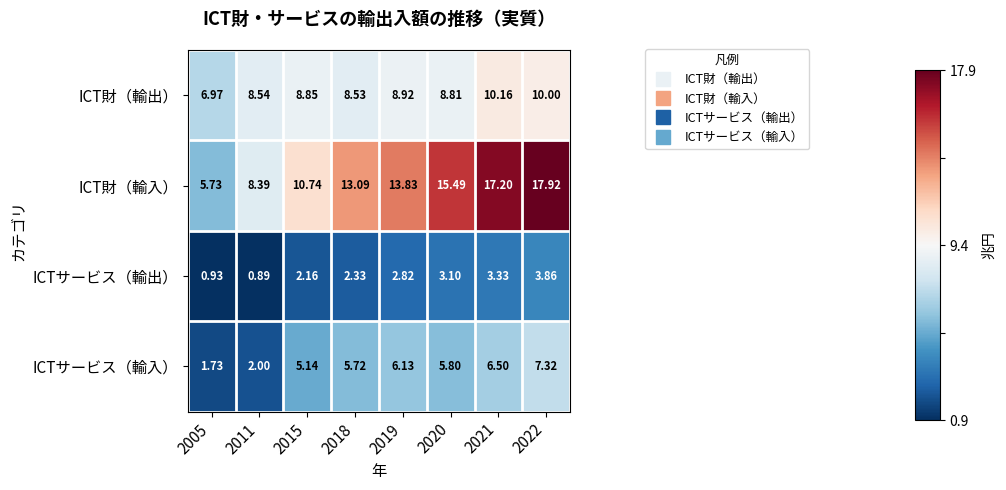

What is the maximum value shown in the chart?

17.9